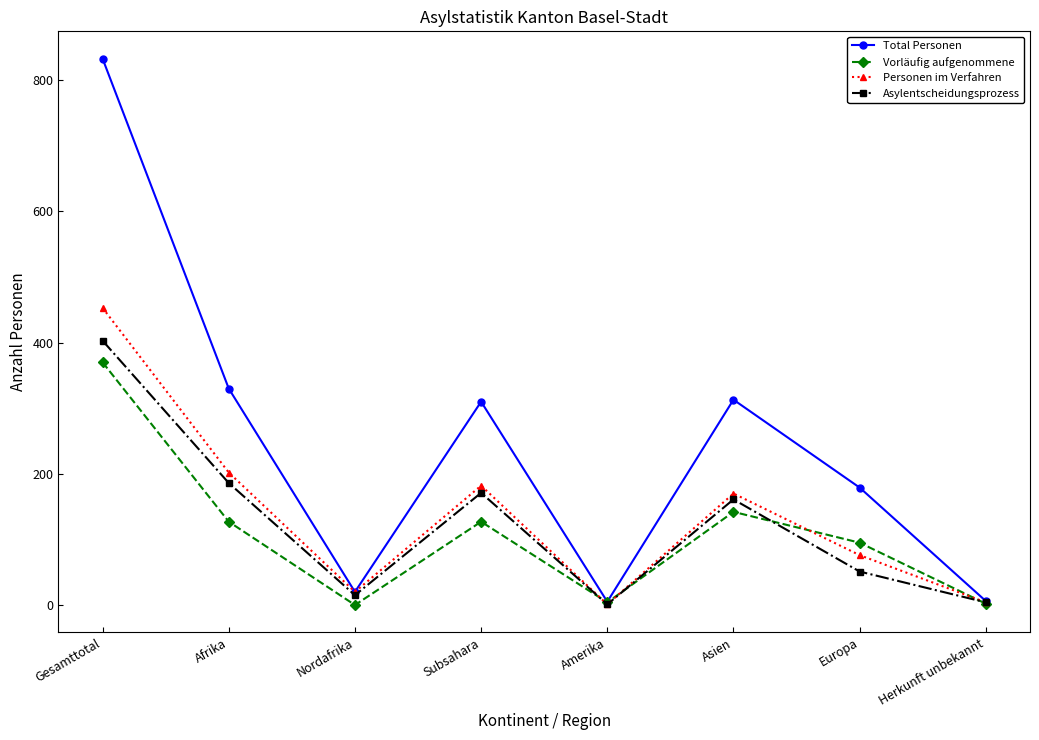

True or false: Total Personen has a value of 500 at Subsahara.

False